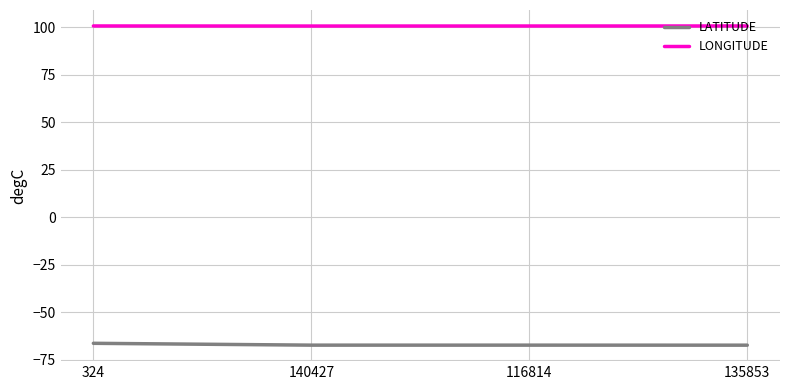

True or false: LATITUDE has more than 2 interior local peaks.

False